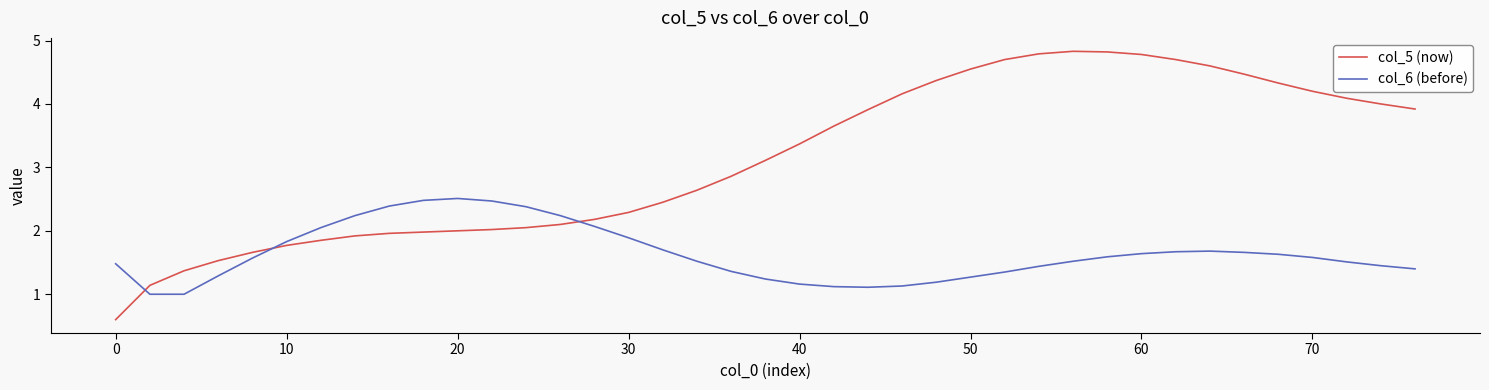

List the series in order of their peak value, lowest first.

col_6 (before), col_5 (now)